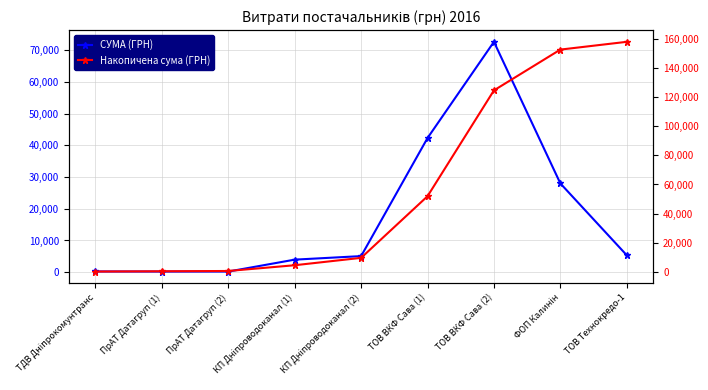

What is the difference between the СУМА (ГРН) values at ТОВ Технокредо-1 and ТДВ Дніпрокомунтранс?

5113.2